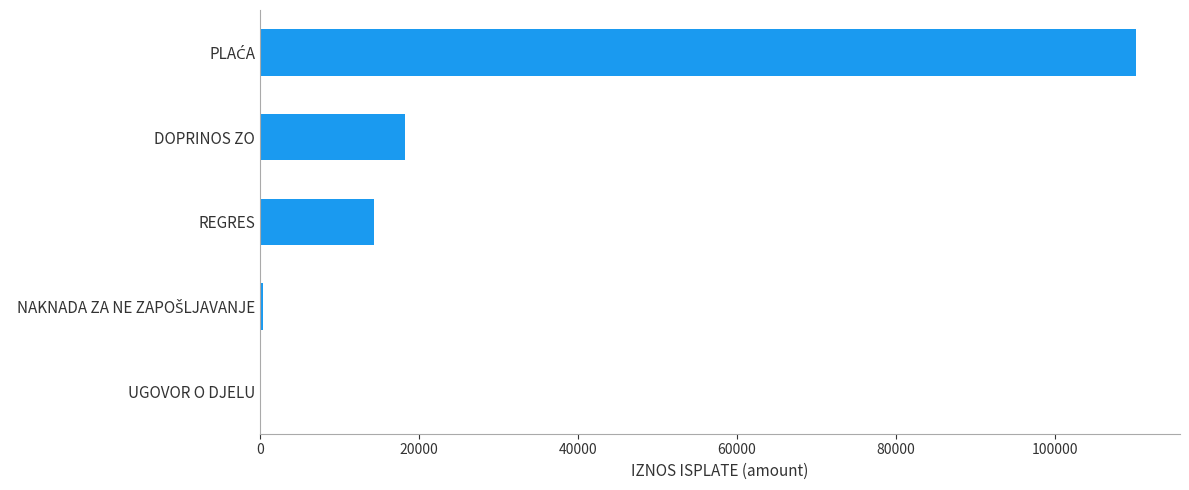

What is the greatest value displayed?

110268.6